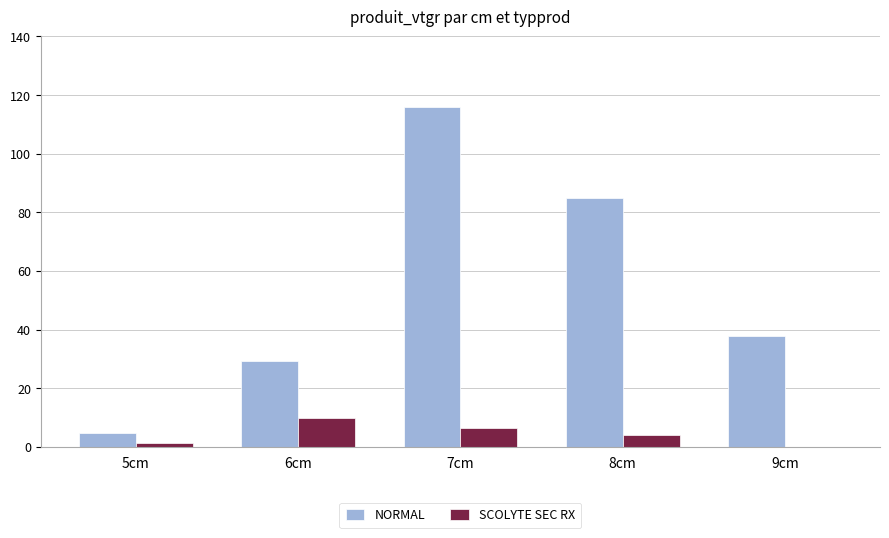

Between 5cm and 8cm, which series saw the biggest shift?

NORMAL